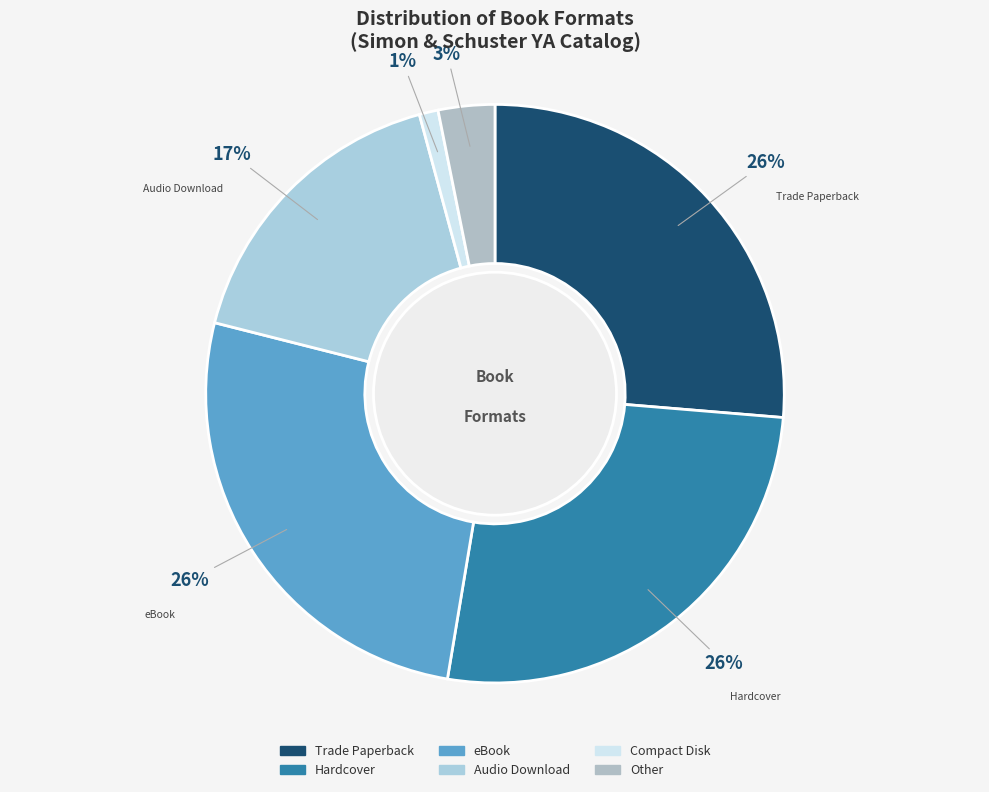

True or false: eBook accounts for 26% of the total.

True